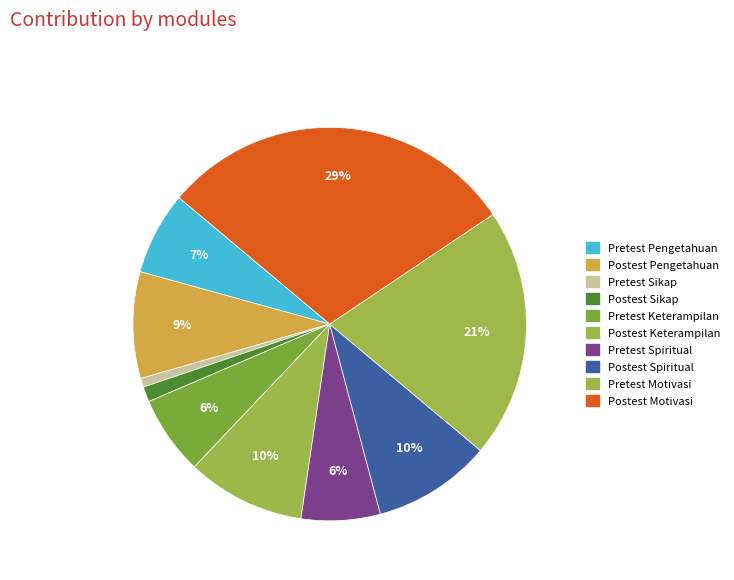

What percentage is the Postest Spiritual slice, to the nearest percent?

10%